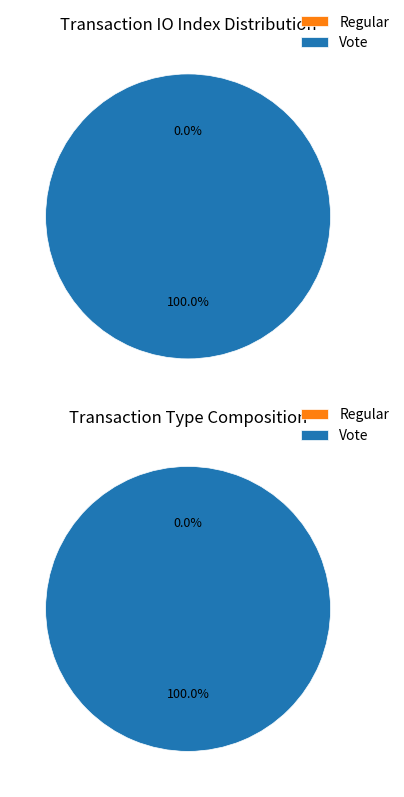

To the nearest percent, what is the combined percentage of Regular and Vote?

100%